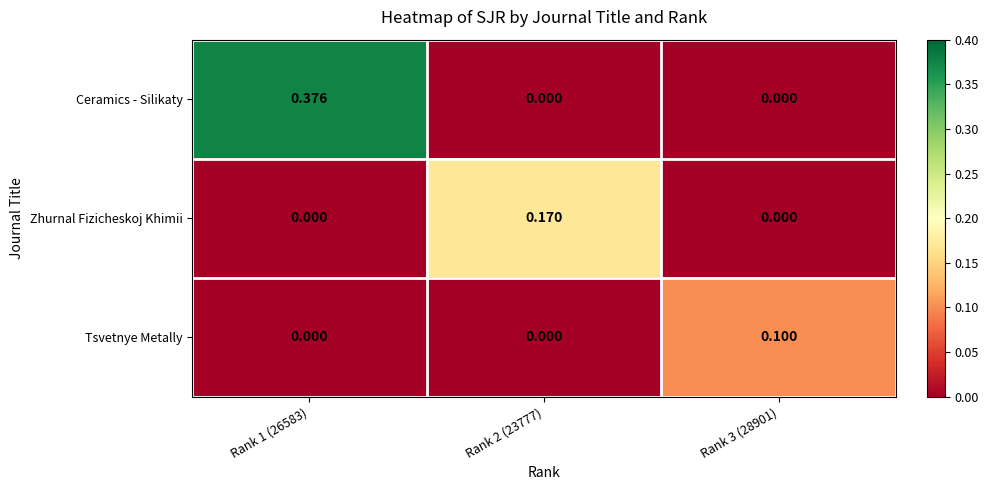

Is the value of Ceramics - Silikaty at Rank 1 (26583) greater than the value of Zhurnal Fizicheskoj Khimii at Rank 2 (23777)?

Yes